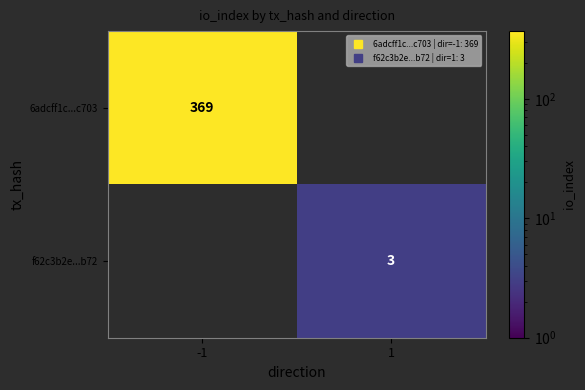

Which category has the highest value across all series?

-1